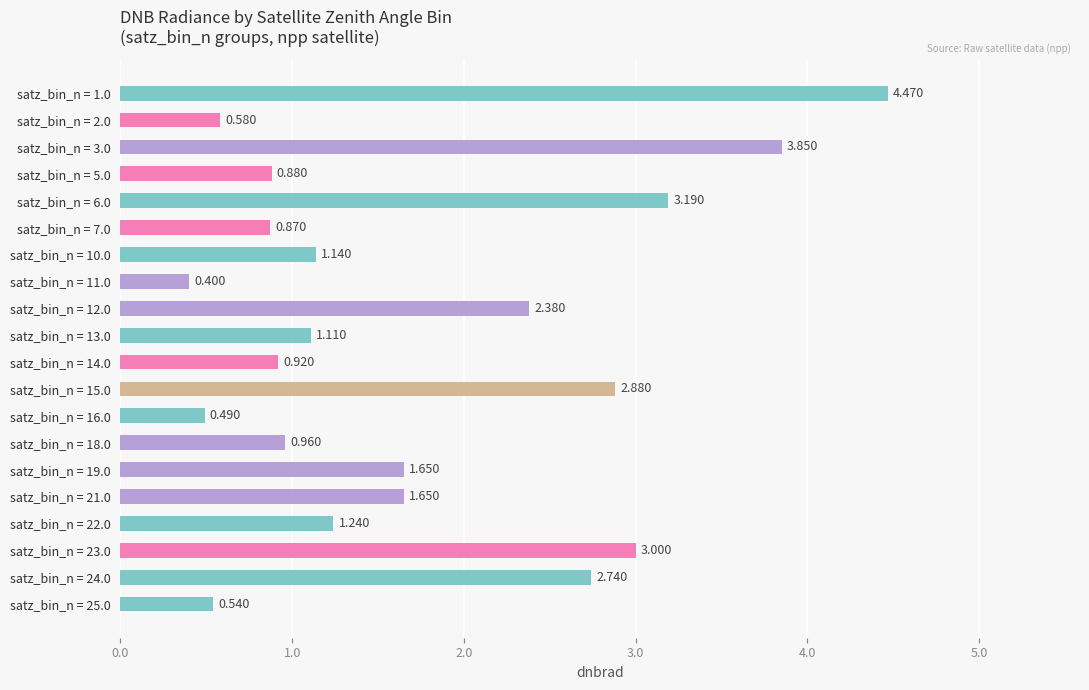

Does the chart contain any negative values?

No